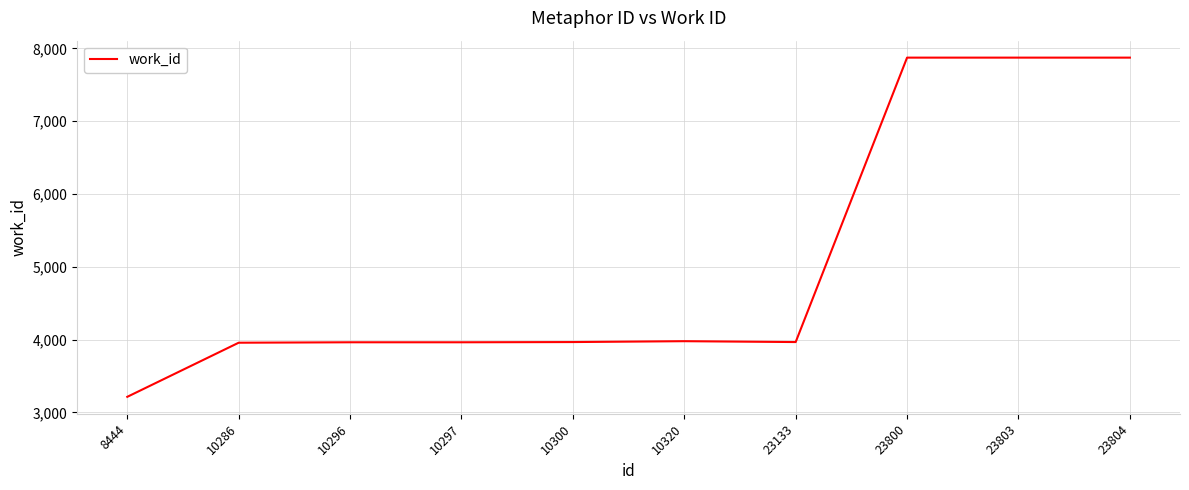

What is the ratio of the value at 10296 to the value at 10286?

1.0